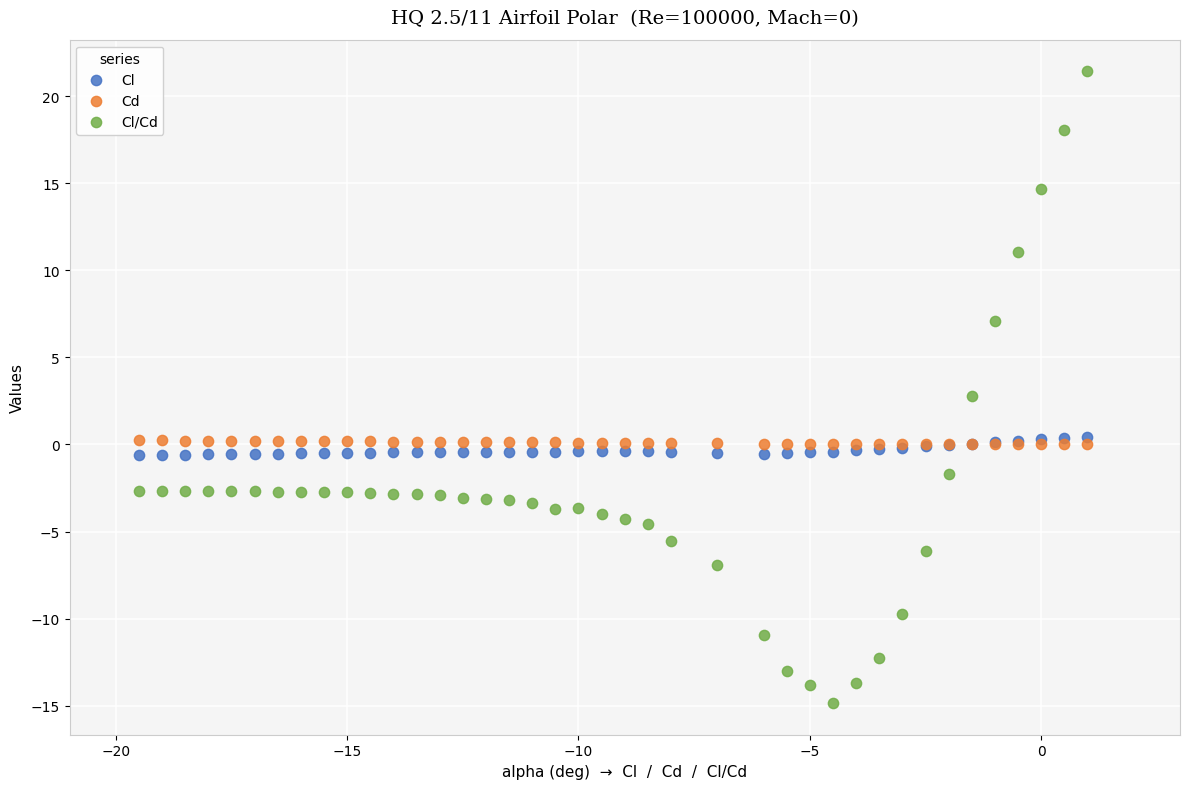

Which series has the largest Y range (max minus min)?

Cl/Cd